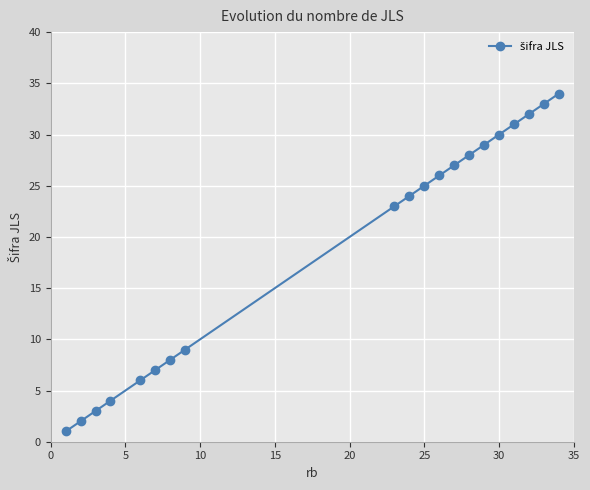

What is the maximum value shown in the chart?

34